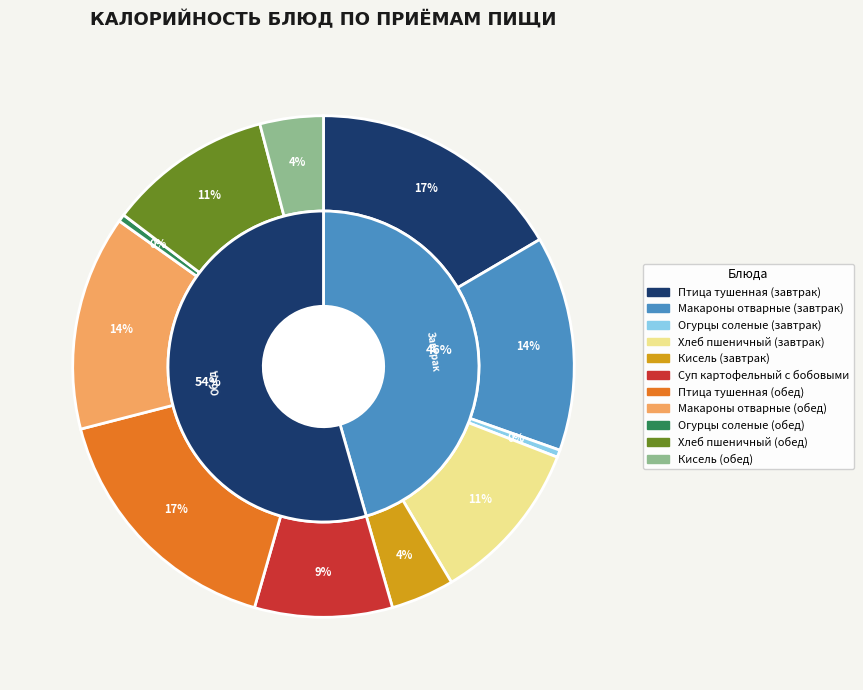

How many segments does this pie chart have?

11